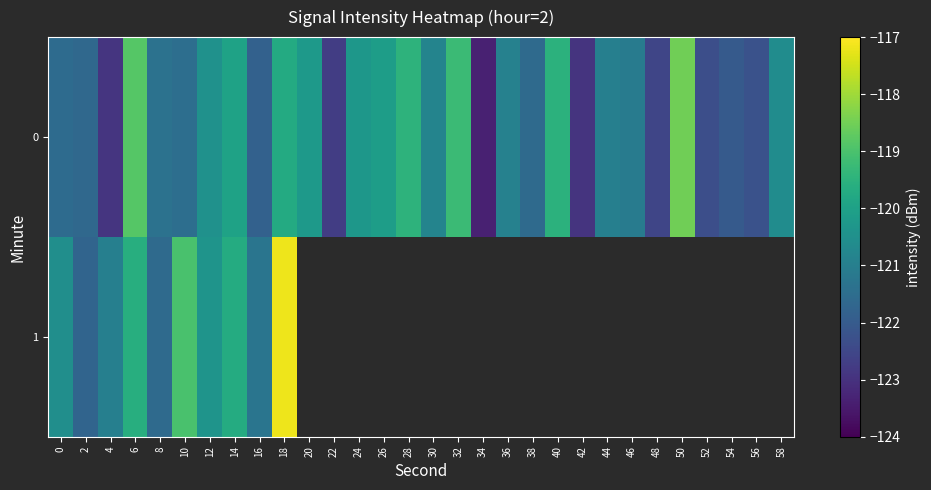

How many values in 1 are below zero?

10